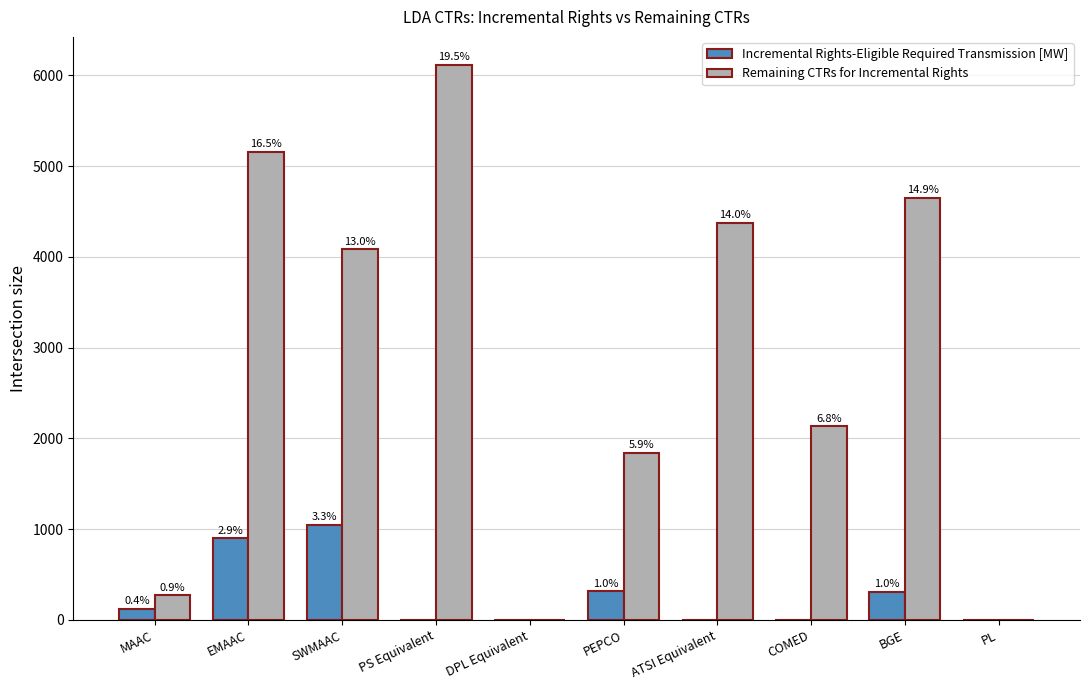

List the series in order of their peak value, lowest first.

Incremental Rights-Eligible Required Transmission [MW], Remaining CTRs for Incremental Rights